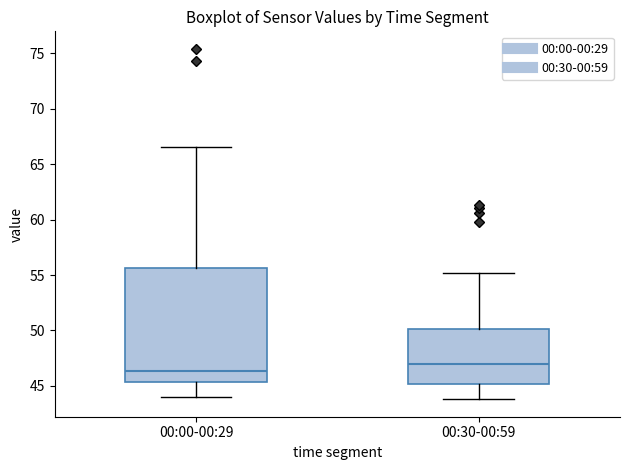

Reading left to right, transcribe this box plot: for each box, give where its median line is, the range the box spans, and where its two whiskers end, as read against the y-axis. The values are not printed on the chart, so give them approximately, as read against the axis.

00:00-00:29: median 46.5, box 45.5 to 55.5, whiskers 44.0 to 66.5
00:30-00:59: median 47.0, box 45.0 to 50.0, whiskers 44.0 to 55.0